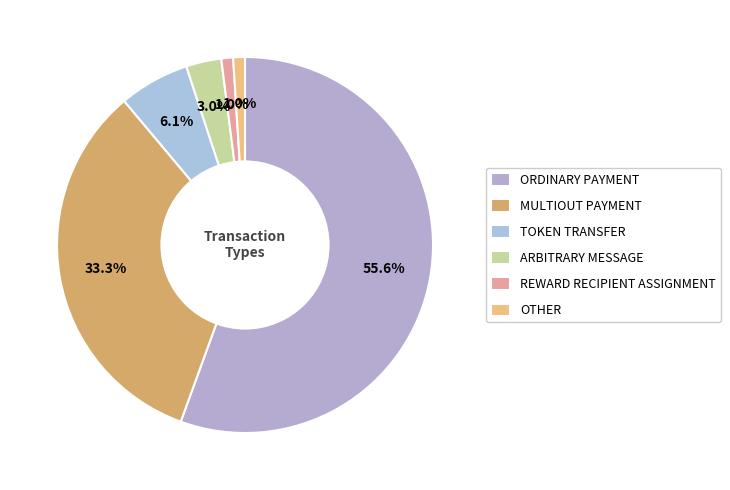

To the nearest percent, what is the difference between the largest and smallest slice percentages?

55%